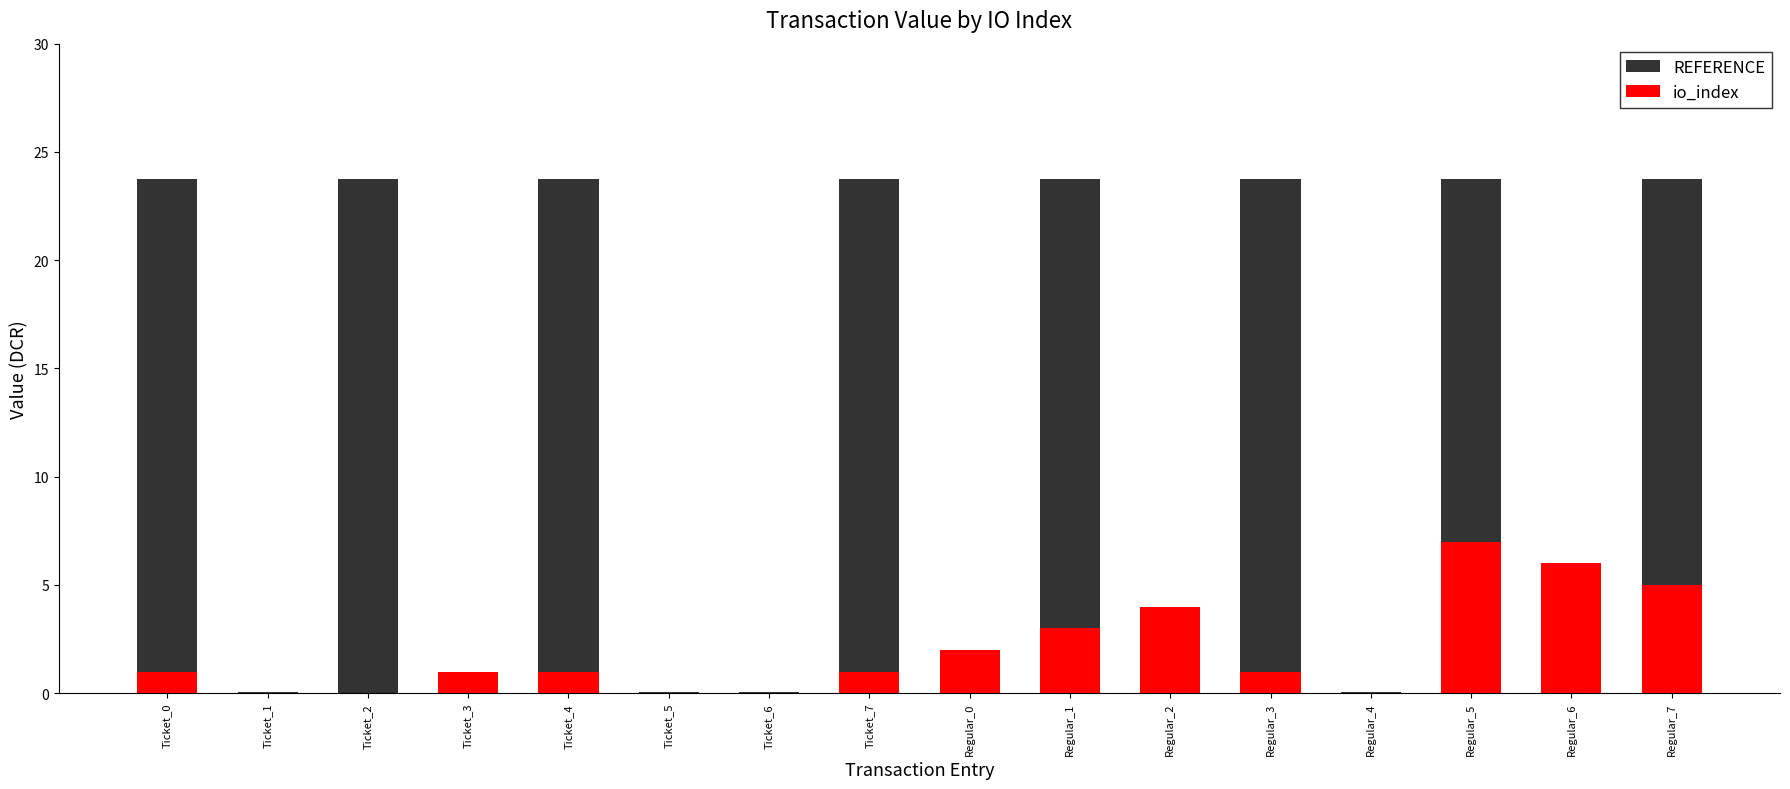

At which category is the sum across all series the highest?

Regular_5